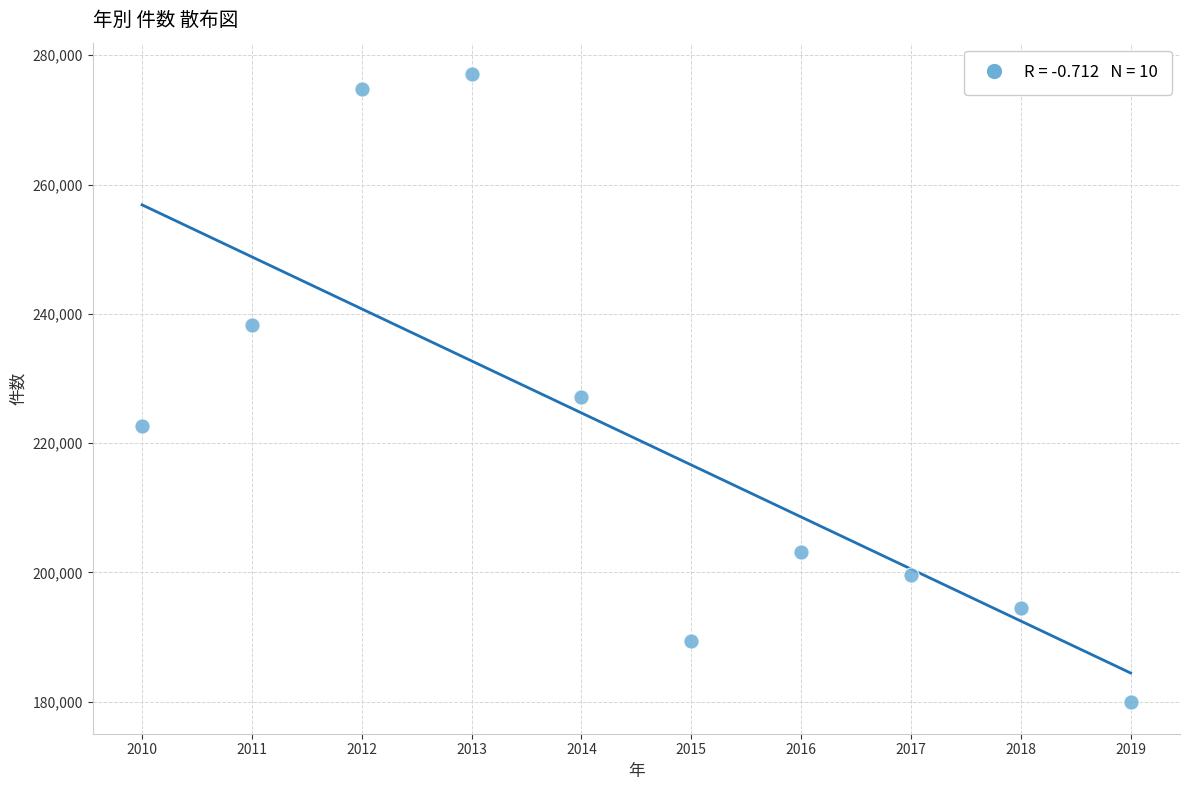

What is the range of X values (max minus min)?

9